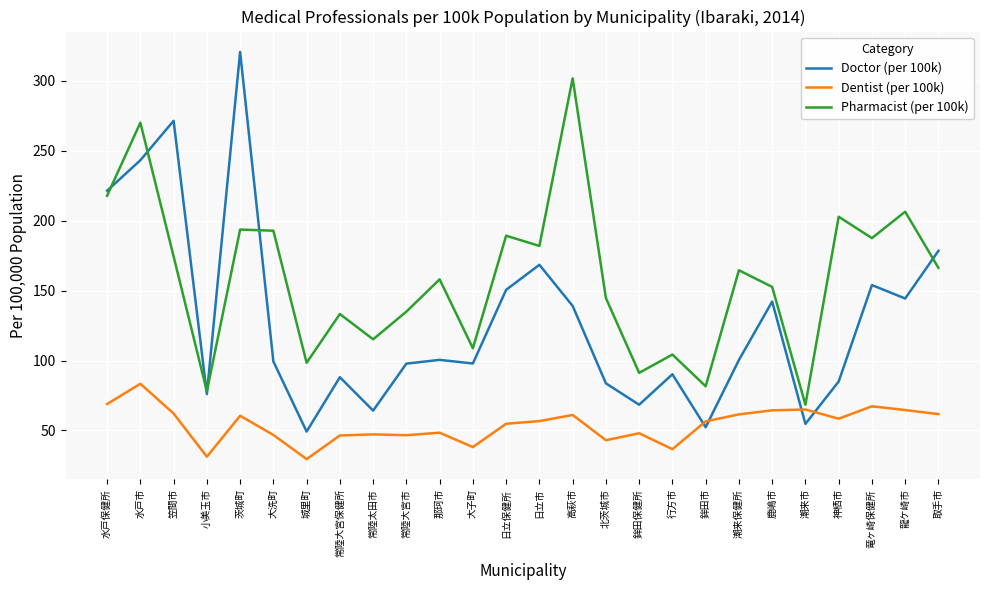

After their last crossing, which series has the higher values: Doctor (per 100k) or Pharmacist (per 100k)?

Doctor (per 100k)